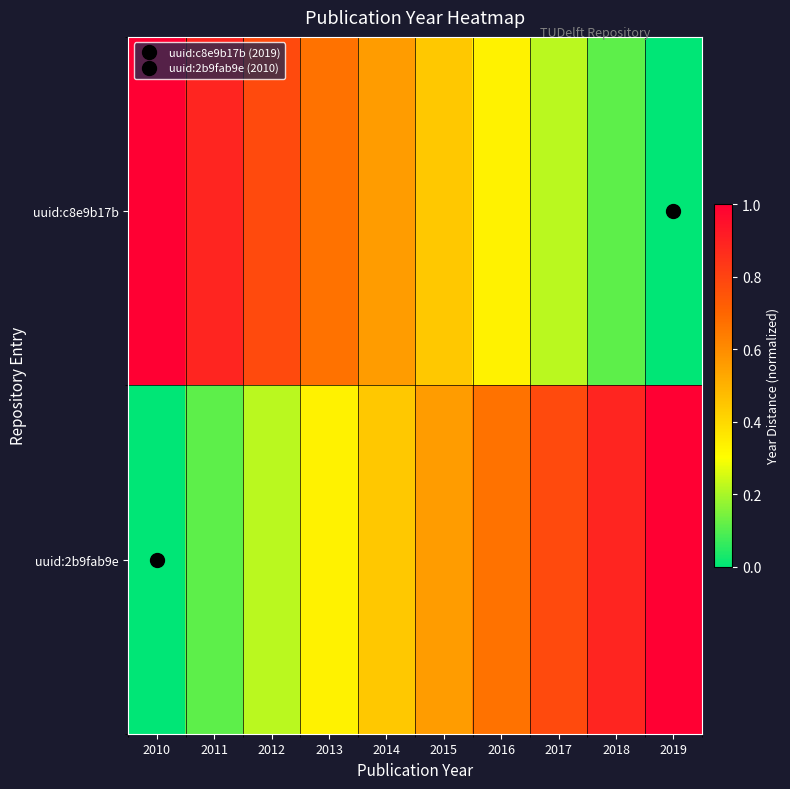

Reading left to right, extract all data points from this chart.

uuid:c8e9b17b: 2010=1.0	2011=0.9	2012=0.8	2013=0.7	2014=0.6	2015=0.4	2016=0.3	2017=0.2	2018=0.1	2019=0.0
uuid:2b9fab9e: 2010=0.0	2011=0.1	2012=0.2	2013=0.3	2014=0.4	2015=0.6	2016=0.7	2017=0.8	2018=0.9	2019=1.0